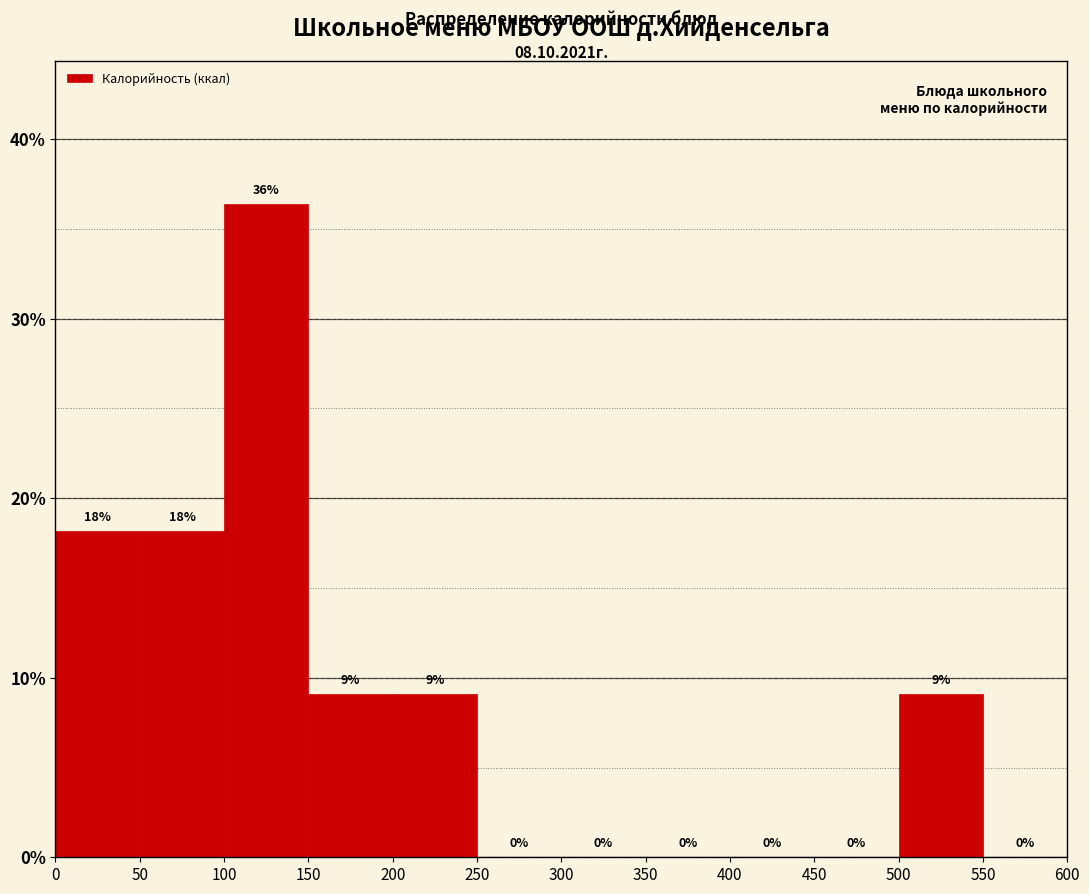

Over which range of the x-axis is the bar tallest?

100 to 150